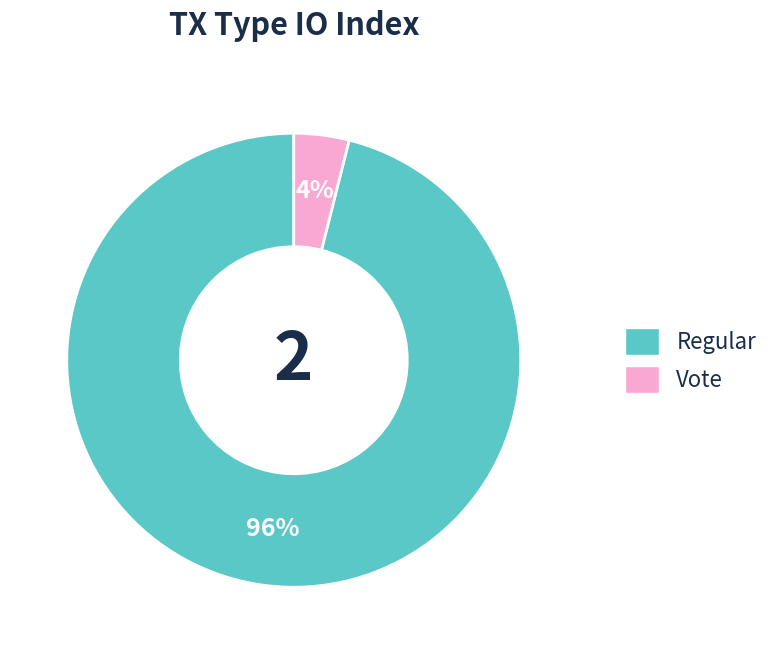

Count the number of slices in the pie.

2